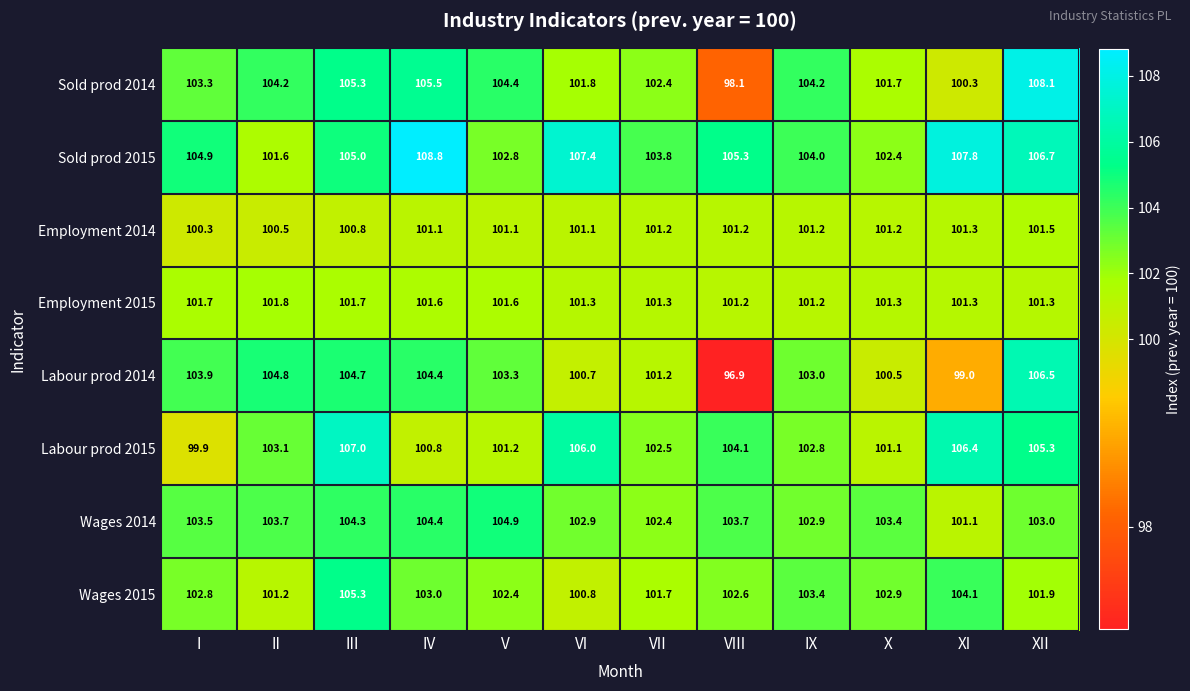

How many series are shown in this chart?

8